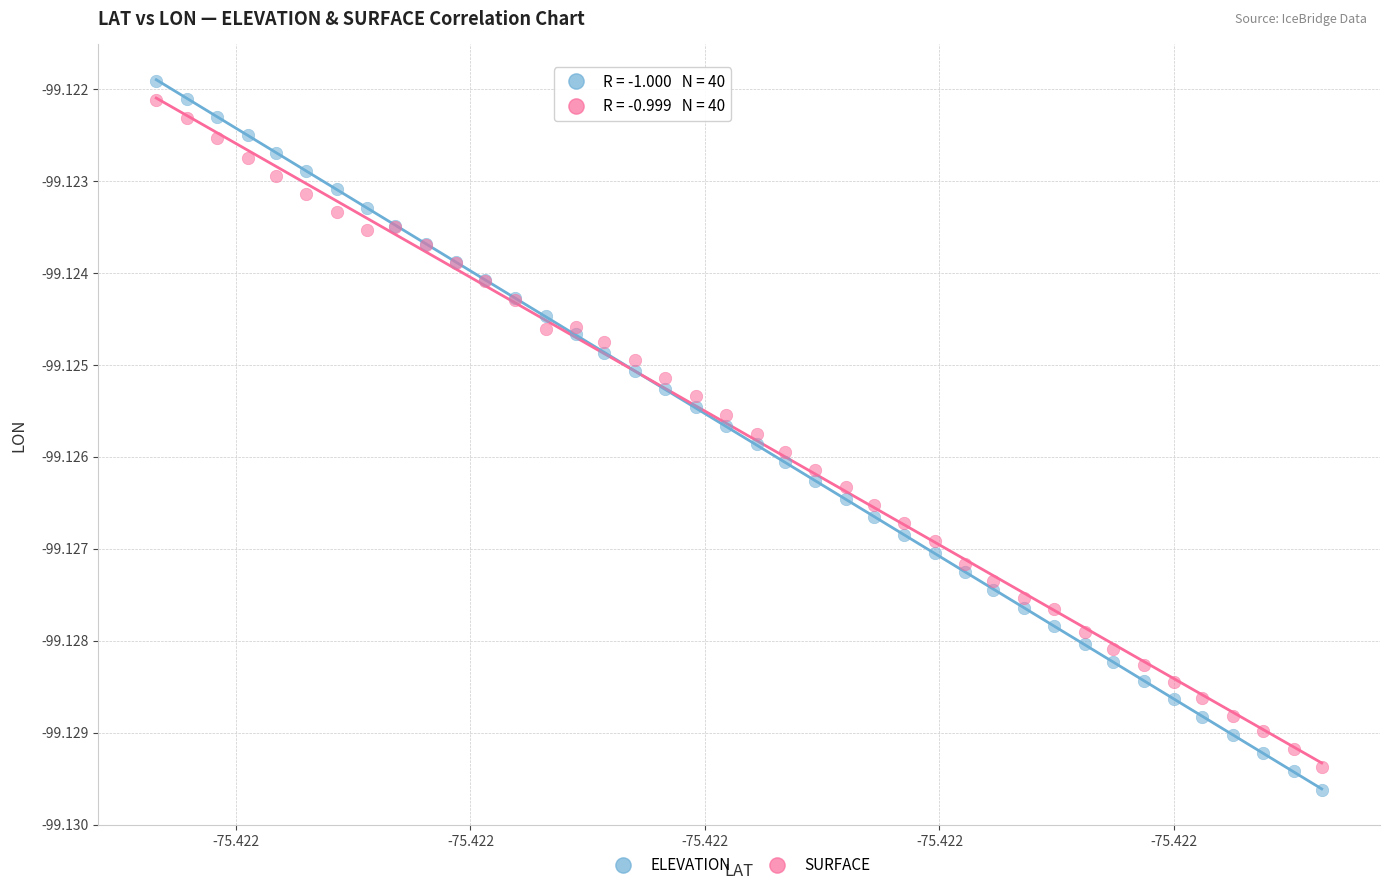

Which series has the widest spread of Y values?

ELEVATION